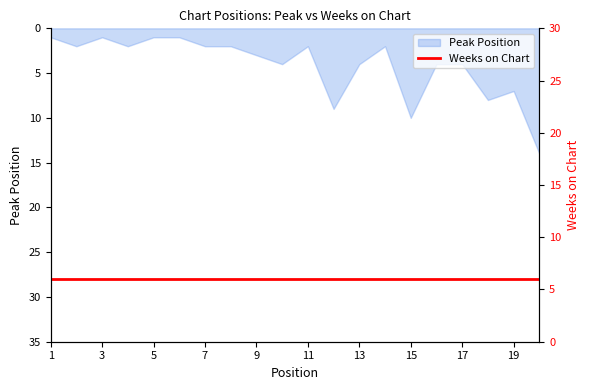

Is it true that the value at 6 is 1?

True